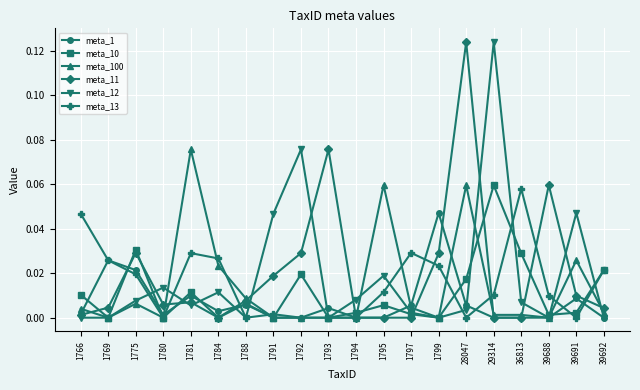

Is it true that meta_10 equals 0.0 at 39691?

True